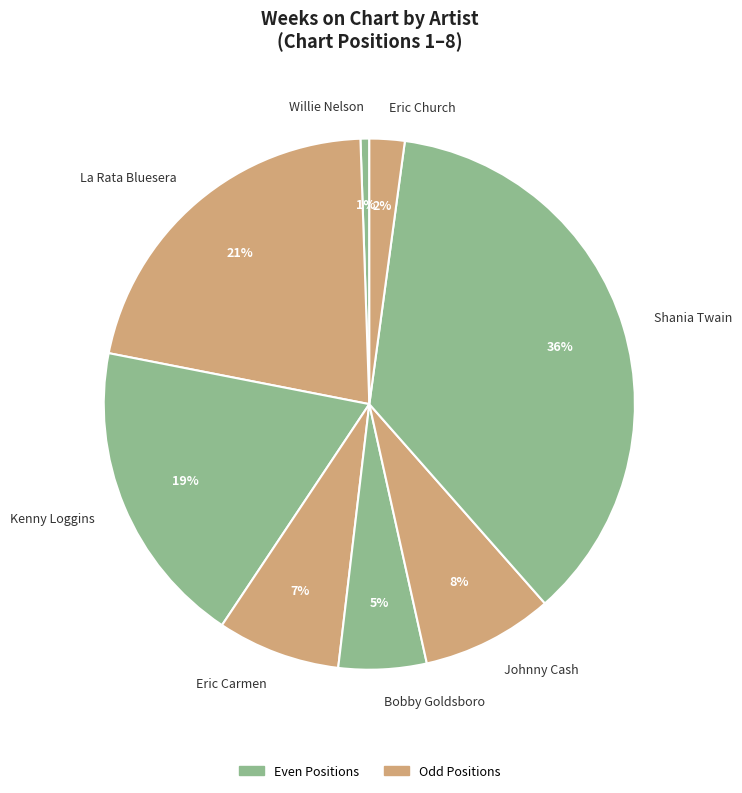

To the nearest percent, what is the combined percentage of Bobby Goldsboro and Kenny Loggins?

24%